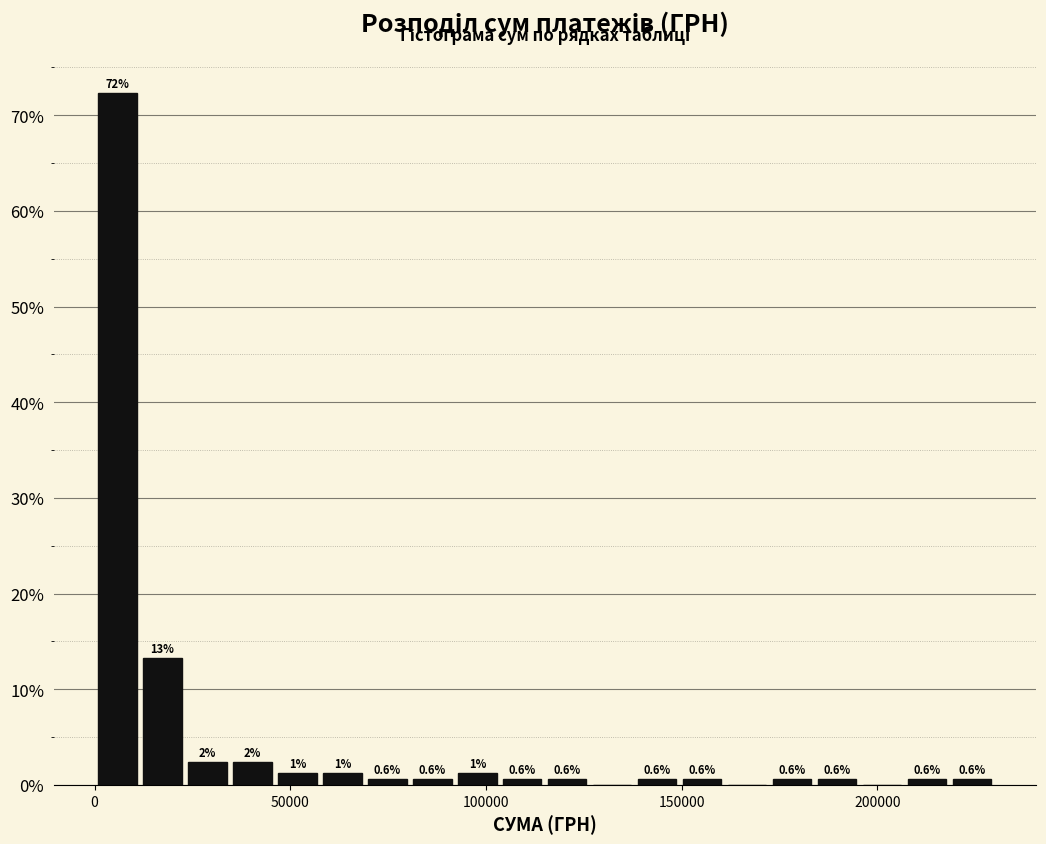

Read against the x-axis, roughly where is the centre of the tallest bar?

5000